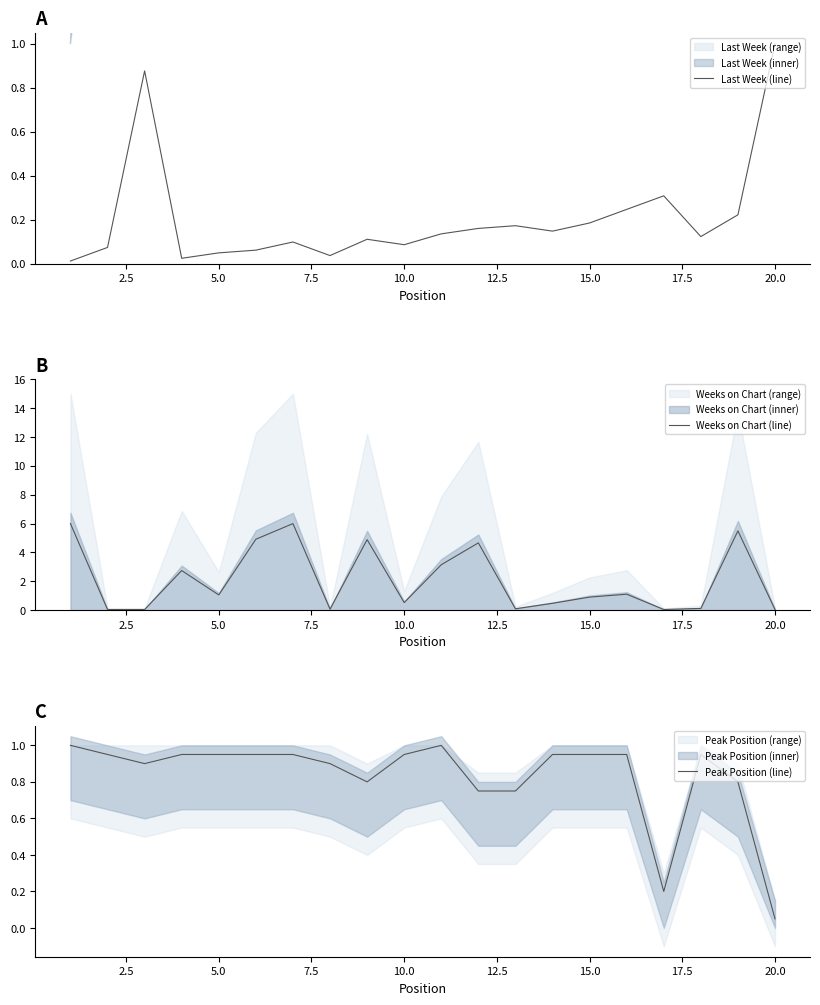

Reading right to left, list all the values displayed in this chart.

Last Week (line): 1.0	0.2	0.1	0.3	0.2	0.2	0.1	0.2	0.2	0.1	0.1	0.1	0.0	0.1	0.1	0.0	0.0	0.9	0.1	0.0
Weeks on Chart (line): 0.1	5.5	0.1	0.1	1.1	0.9	0.5	0.1	4.7	3.2	0.5	4.9	0.1	6.0	4.9	1.1	2.7	0.1	0.1	6.0
Peak Position (line): 0.1	0.8	1.0	0.2	1.0	1.0	1.0	0.8	0.8	1.0	1.0	0.8	0.9	1.0	1.0	1.0	1.0	0.9	1.0	1.0